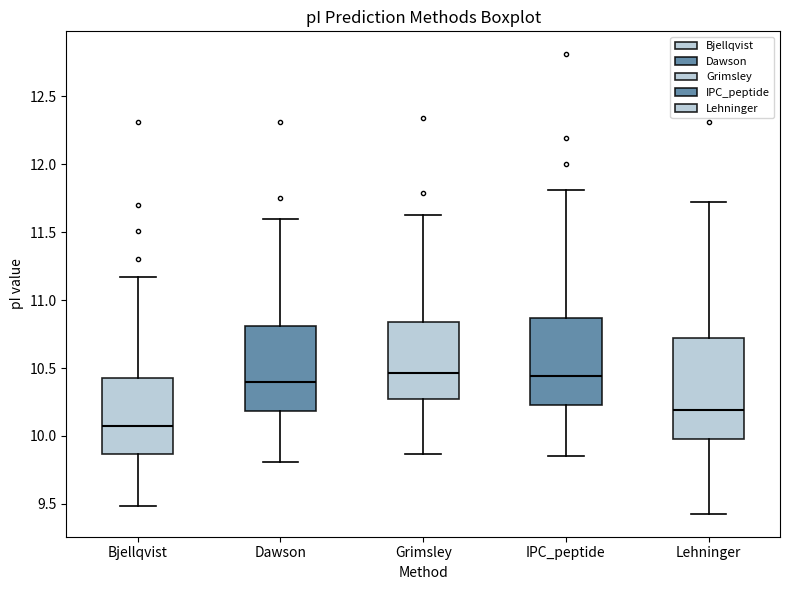

Reading left to right, transcribe this box plot: for each box, give where its median line is, the range the box spans, and where its two whiskers end, as read against the y-axis. The values are not printed on the chart, so give them approximately, as read against the axis.

Bjellqvist: median 10.05, box 9.85 to 10.40, whiskers 9.50 to 11.15
Dawson: median 10.40, box 10.20 to 10.80, whiskers 9.80 to 11.60
Grimsley: median 10.45, box 10.25 to 10.85, whiskers 9.85 to 11.60
IPC_peptide: median 10.45, box 10.25 to 10.85, whiskers 9.85 to 11.80
Lehninger: median 10.20, box 10.00 to 10.70, whiskers 9.45 to 11.75